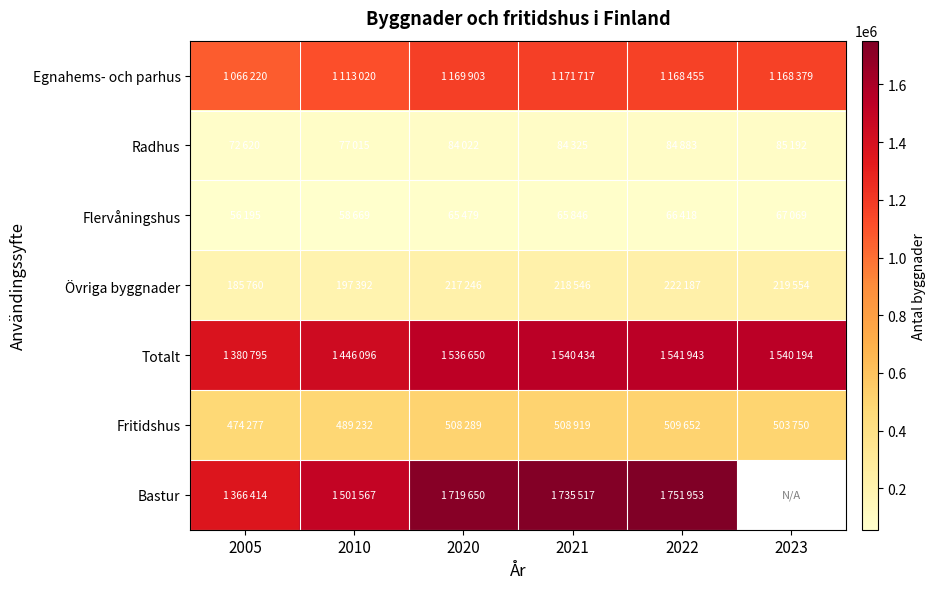

Is it true that Övriga byggnader equals 317321.9 at 2023?

False